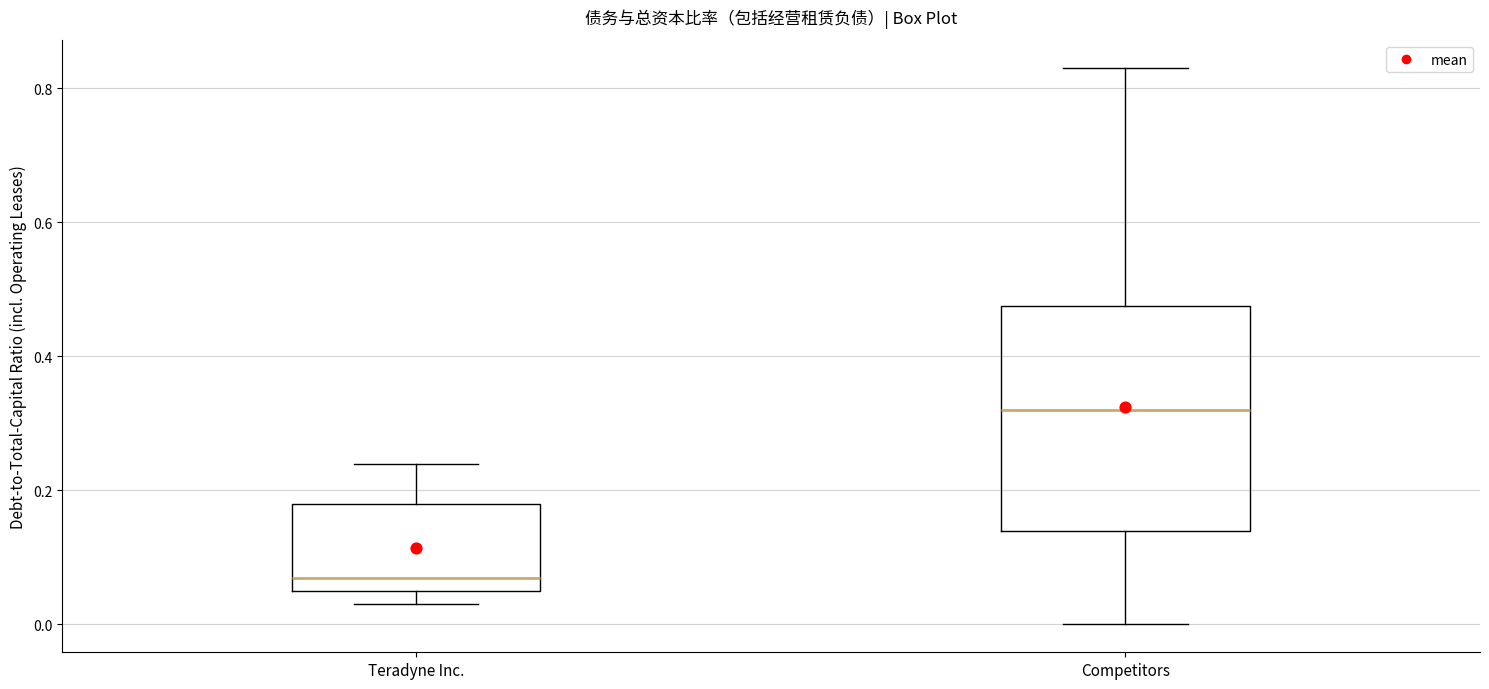

Where does the lower whisker of the box for Teradyne Inc. end on the y-axis? The values are not printed on the chart, so give them approximately, as read against the axis.

0.04